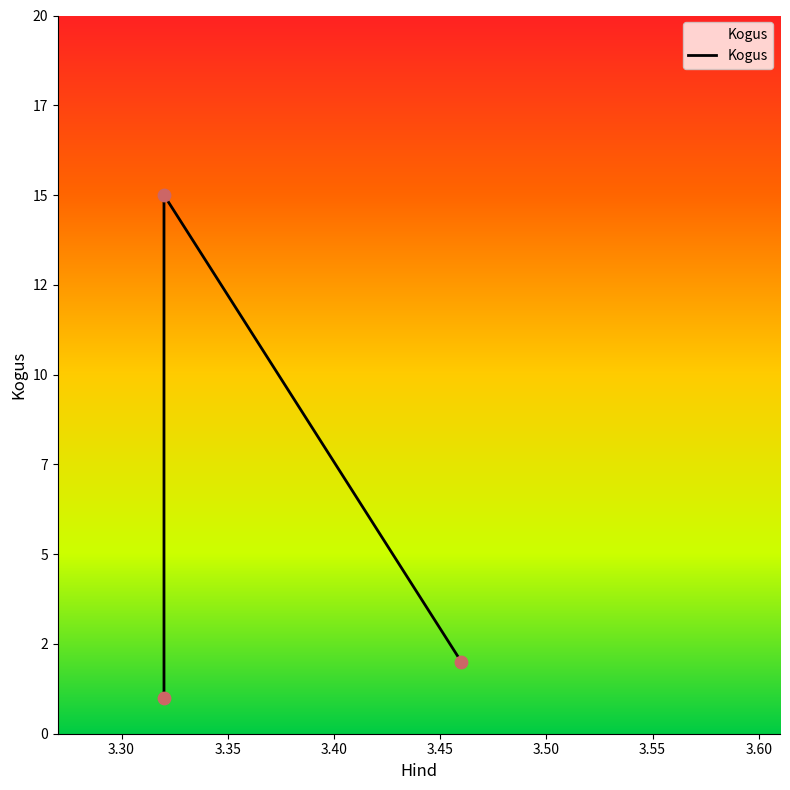

What is the change in value from 3.32 to 3.46?

-13